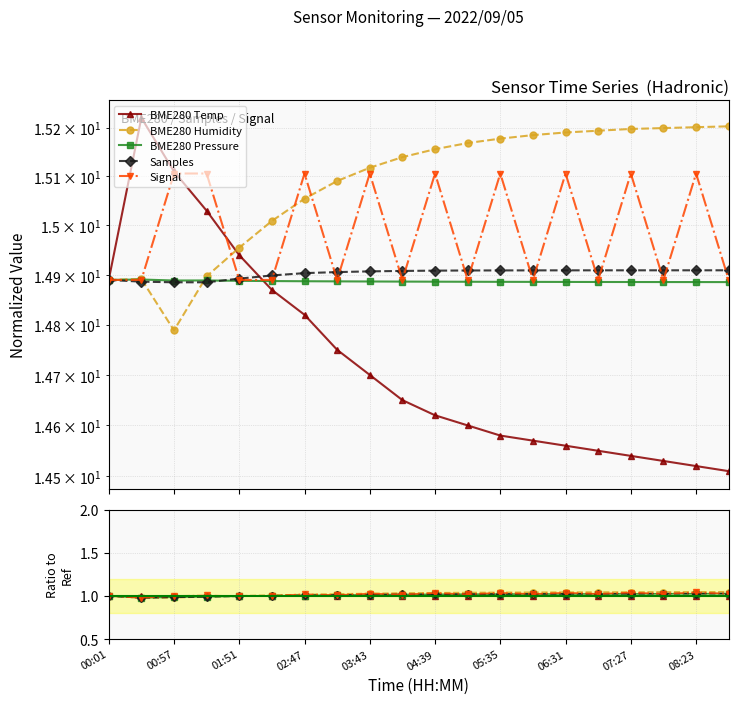

How many interior local valleys does the Samples series have?

1